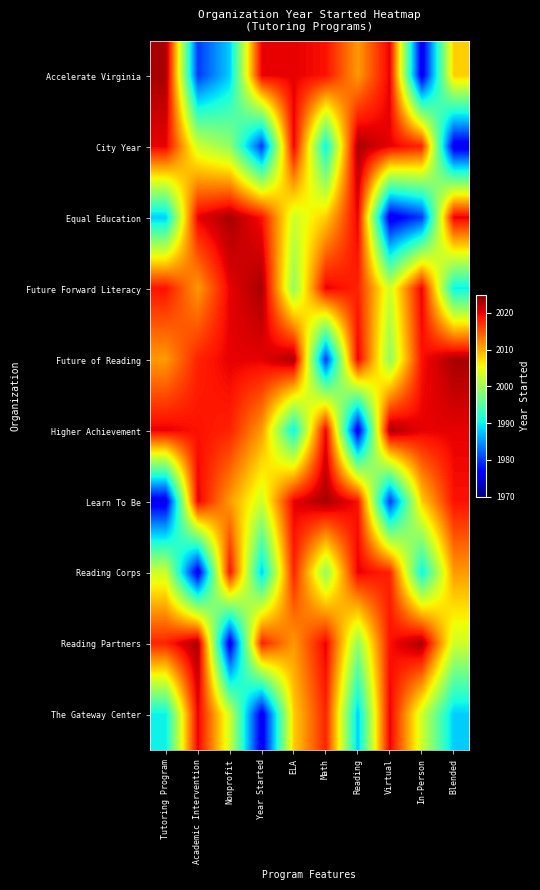

Which has a higher value, Blended or In-Person?

Blended